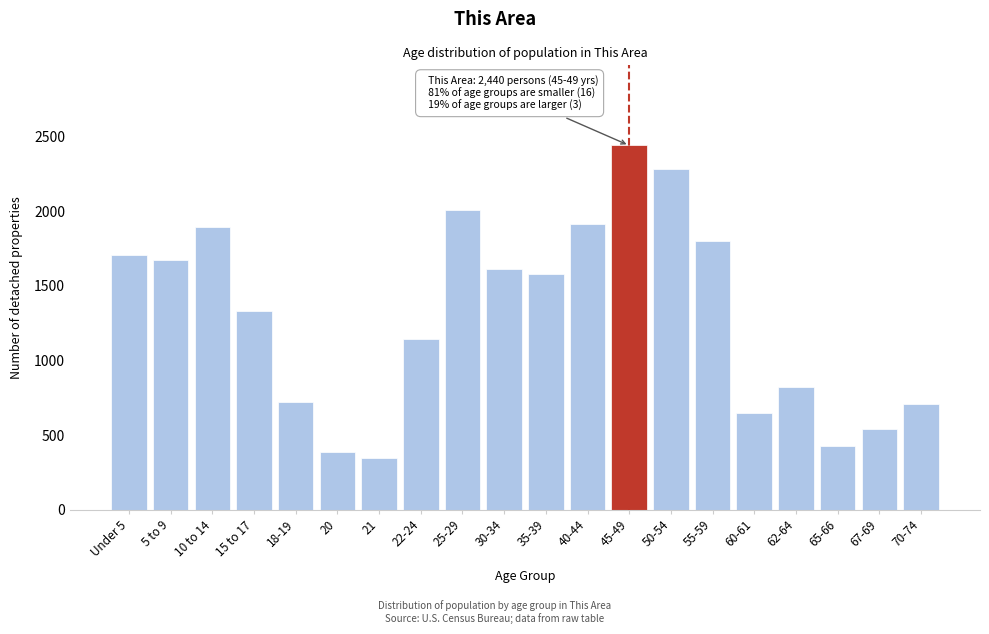

Reading left to right, extract all data points from this chart.

1704	1670	1897	1332	725	386	345	1143	2010	1612	1582	1911	2440	2284	1798	650	820	427	543	707